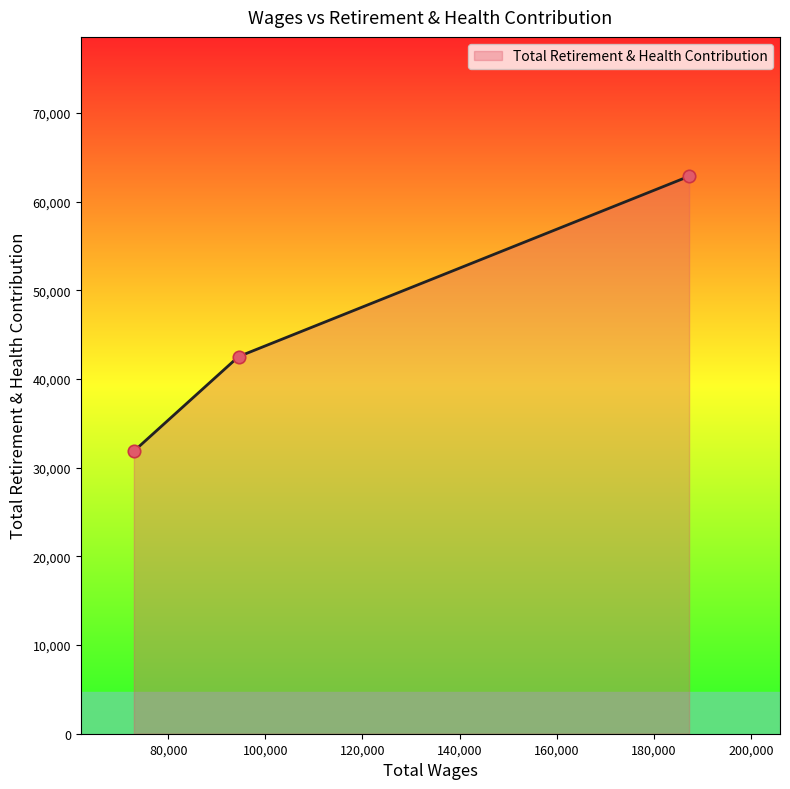

What is the smallest value displayed?

31862